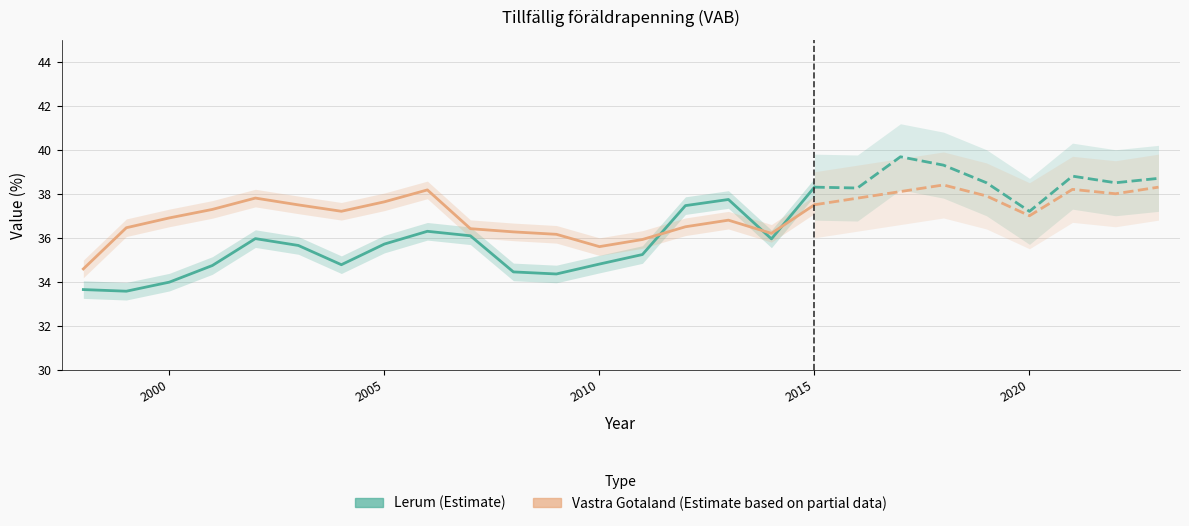

At which label is Lerum closest to 35?

2010